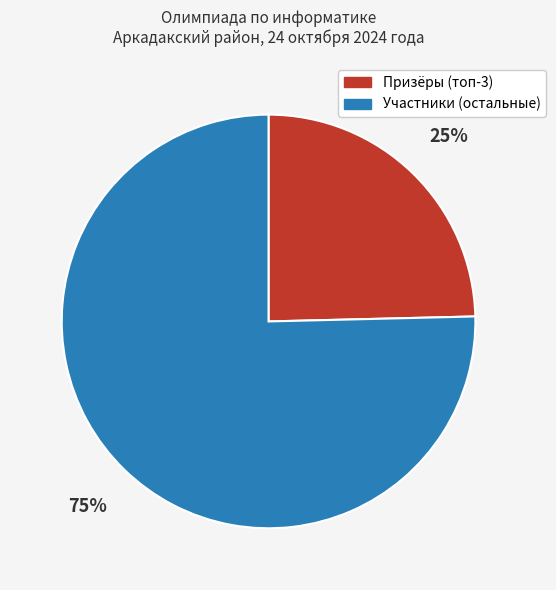

To the nearest percent, what is the average slice percentage?

50%